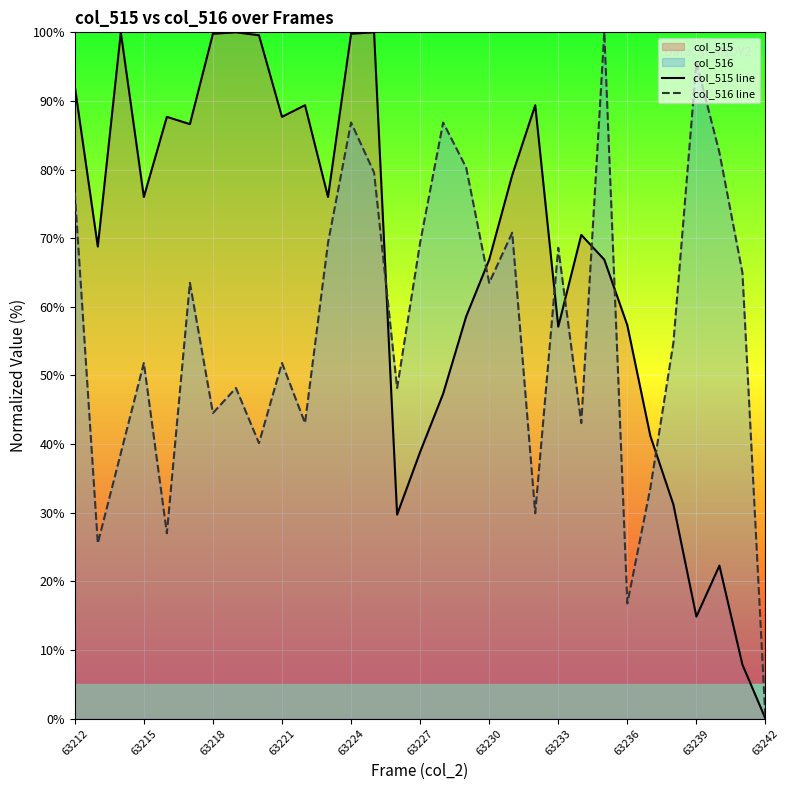

Rank the series by their average value, from lowest to highest.

col_516 line, col_515 line